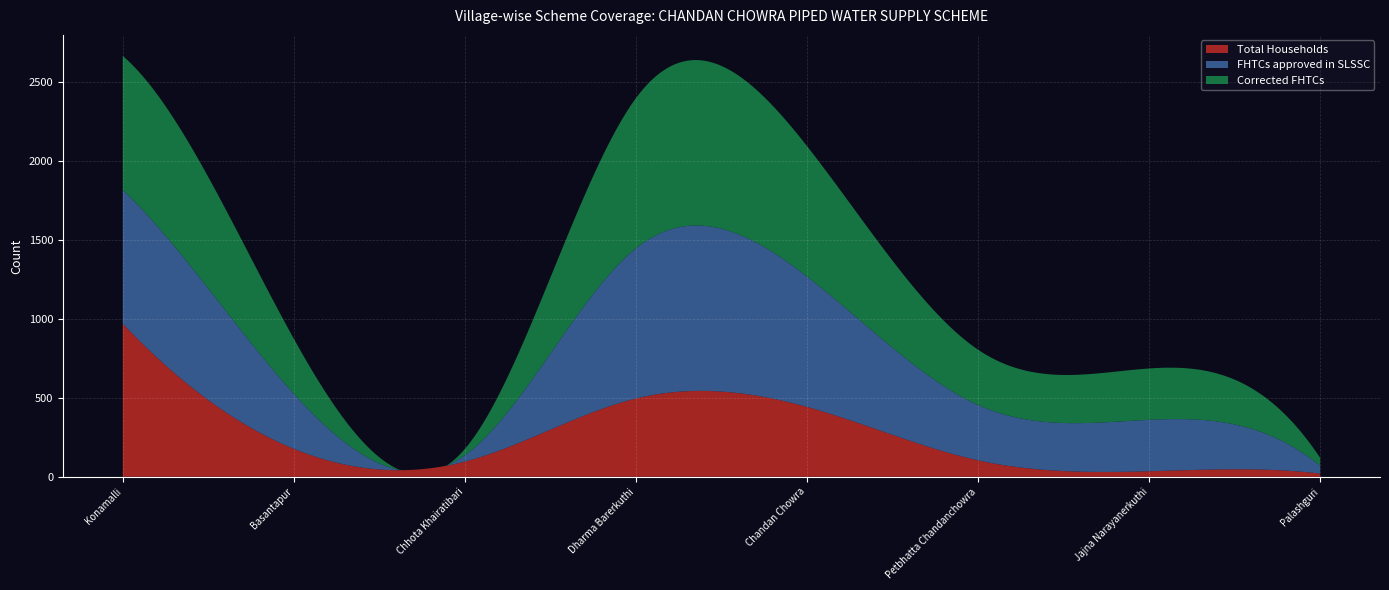

Reading right to left, list all the values displayed in this chart.

Total Households: Palashguri=20	Jajna Narayanerkuthi=35	Petbhatta Chandanchowra=104	Chandan Chowra=442	Dharma Barerkuthi=495	Chhota Khairatibari=96	Basantapur=177	Konamalli=968
FHTCs approved in SLSSC: Palashguri=50	Jajna Narayanerkuthi=325	Petbhatta Chandanchowra=350	Chandan Chowra=825	Dharma Barerkuthi=950	Chhota Khairatibari=40	Basantapur=348	Konamalli=847
Corrected FHTCs: Palashguri=50	Jajna Narayanerkuthi=325	Petbhatta Chandanchowra=350	Chandan Chowra=825	Dharma Barerkuthi=950	Chhota Khairatibari=40	Basantapur=348	Konamalli=847